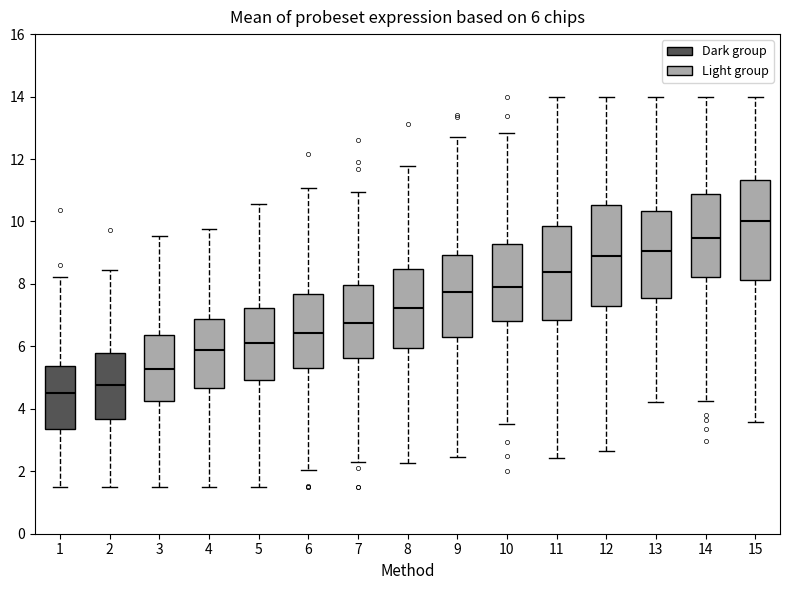

Which box has the highest median line?

15